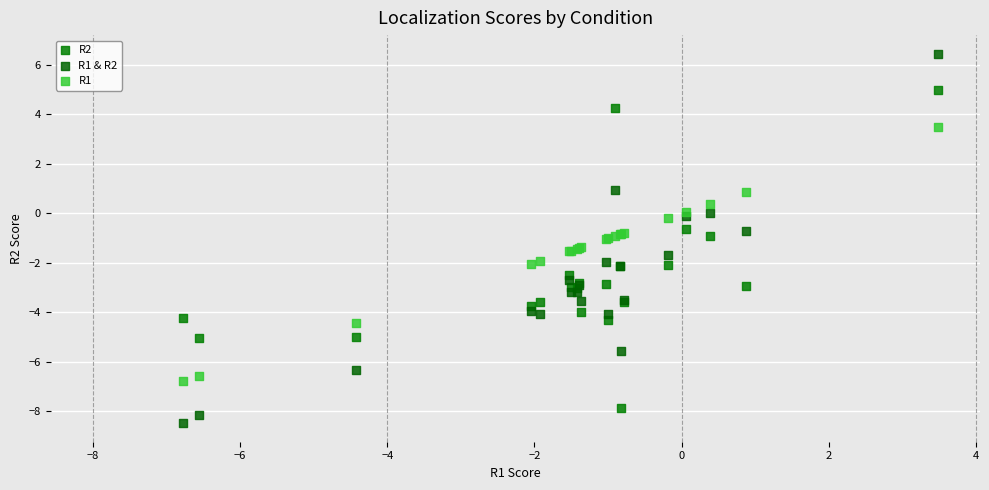

Which series contains the highest Y value?

R1 & R2